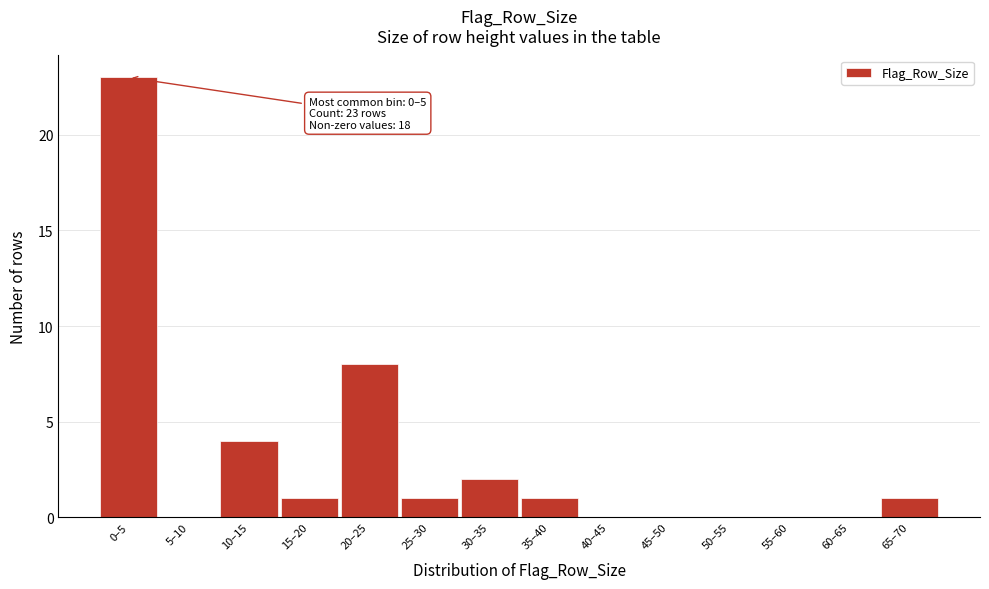

Reading left to right, transcribe all the data shown in this chart.

0–5=23	5–10=0	10–15=4	15–20=1	20–25=8	25–30=1	30–35=2	35–40=1	40–45=0	45–50=0	50–55=0	55–60=0	60–65=0	65–70=1